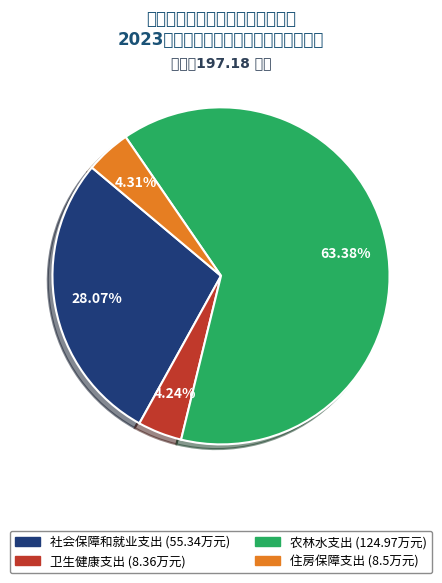

How many segments does this pie chart have?

4